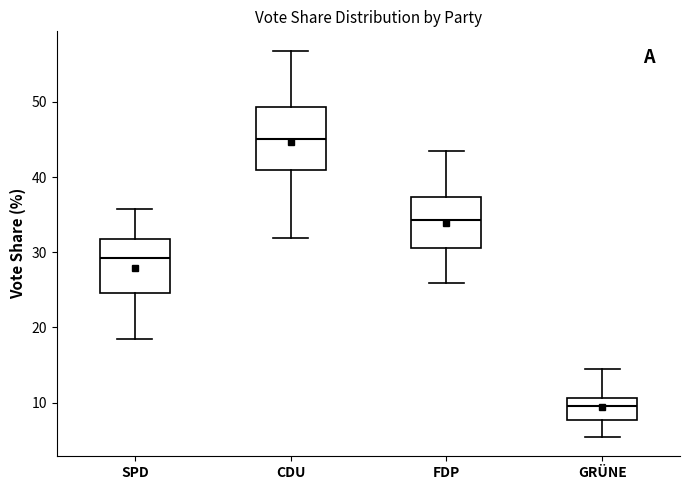

Where is the upper edge of the box for CDU on the y-axis? The values are not printed on the chart, so give them approximately, as read against the axis.

49